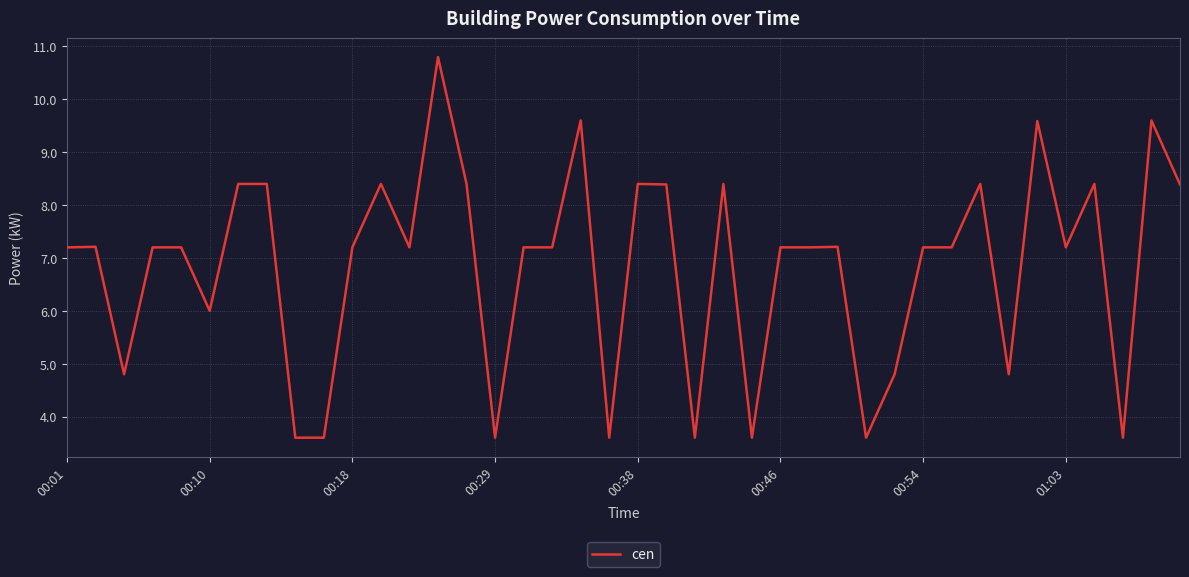

What is the minimum value shown in the chart?

3.6